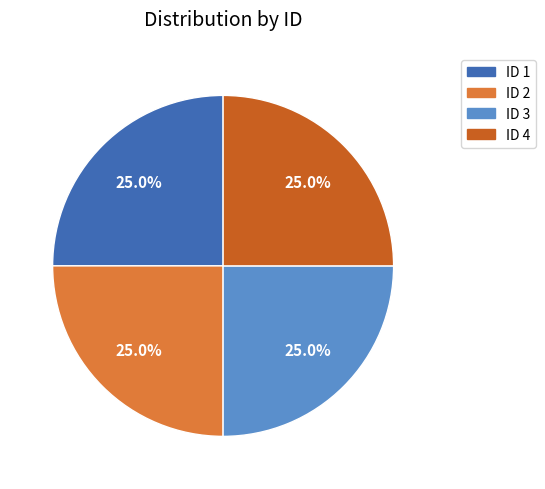

Is there a majority slice in this chart?

No